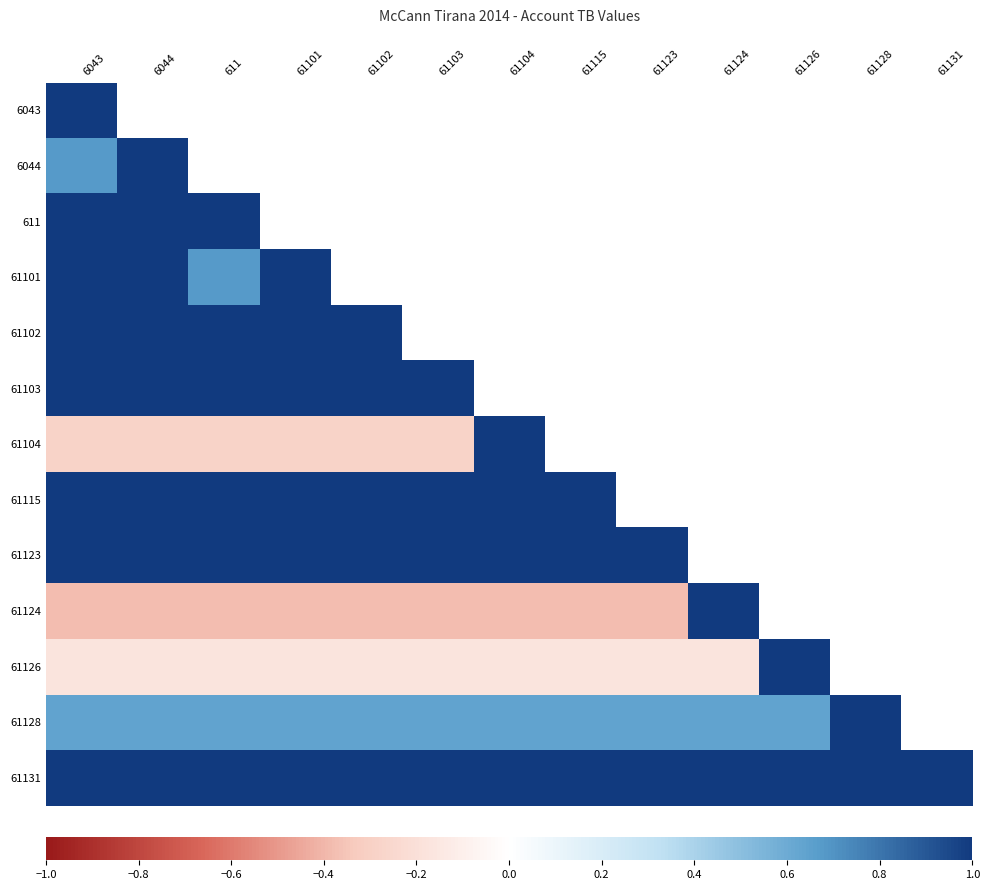

Where does the 61124 series first go above 0?

61124